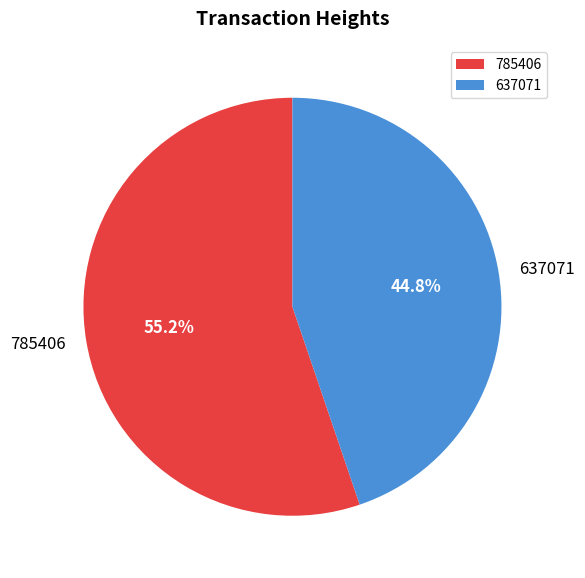

The 637071 slice represents 51% of the pie. True or false?

False